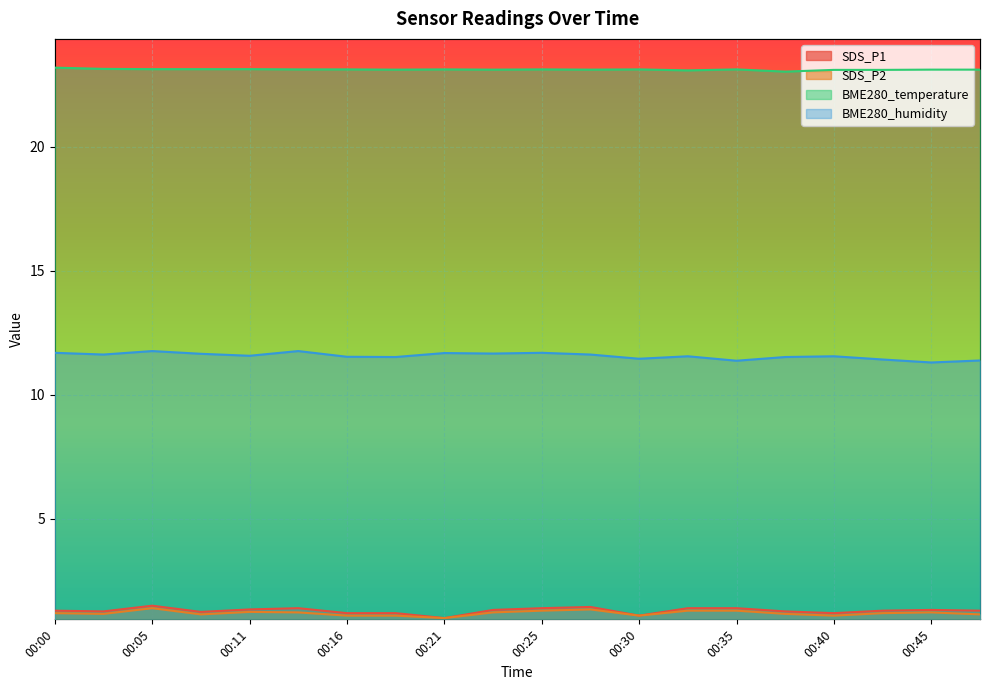

True or false: BME280_temperature and BME280_humidity intersect in this chart.

False